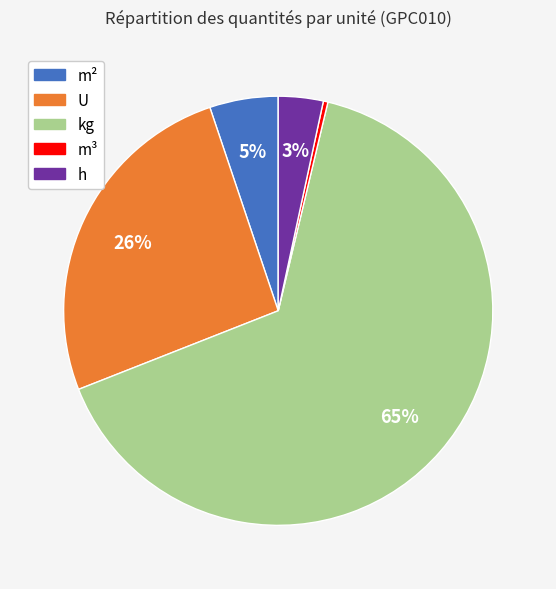

Is there any slice that represents more than half of the pie?

Yes